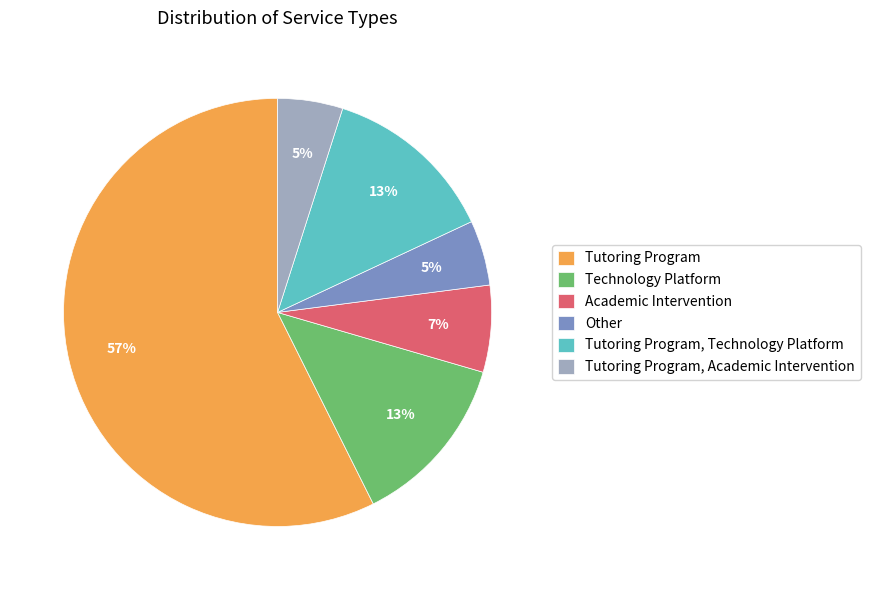

Which category has the biggest portion of the pie?

Tutoring Program